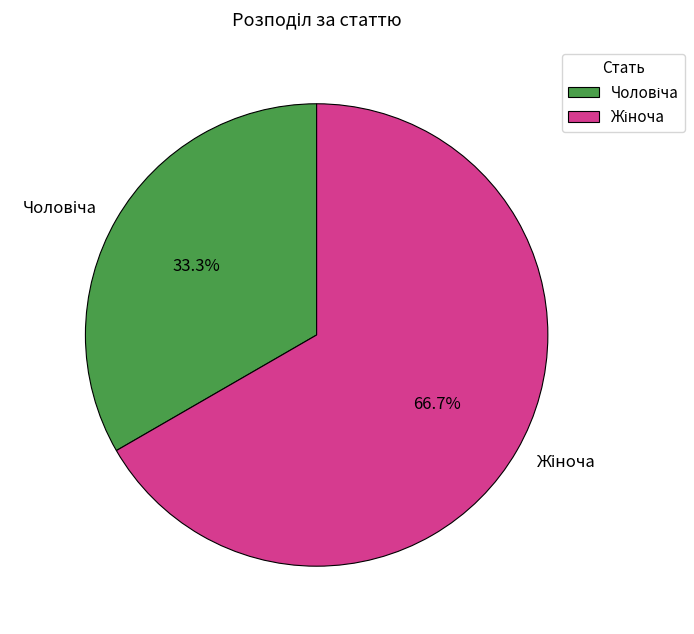

Does any single category account for the majority?

Yes